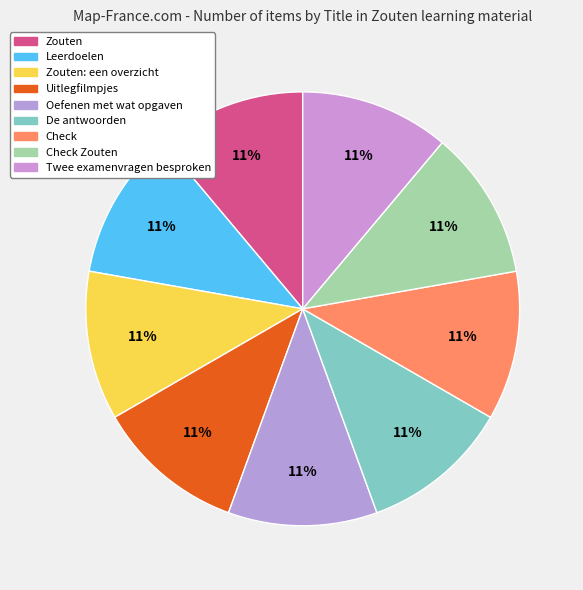

How many segments does this pie chart have?

9